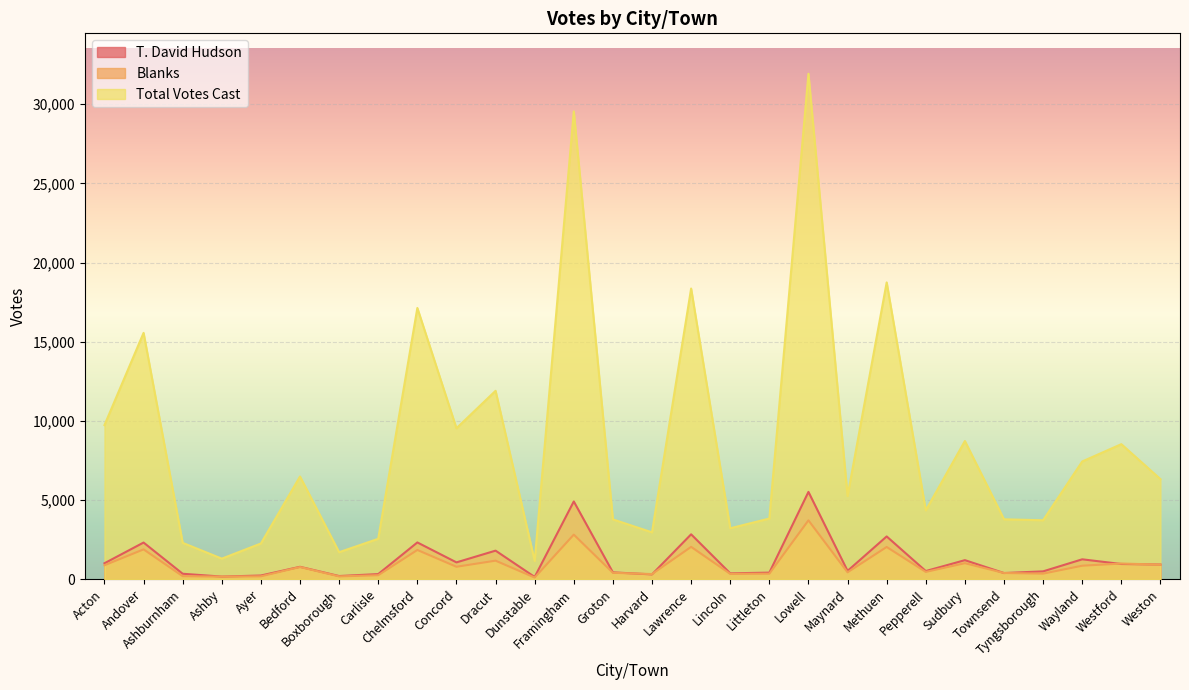

What is the smallest value displayed?

101